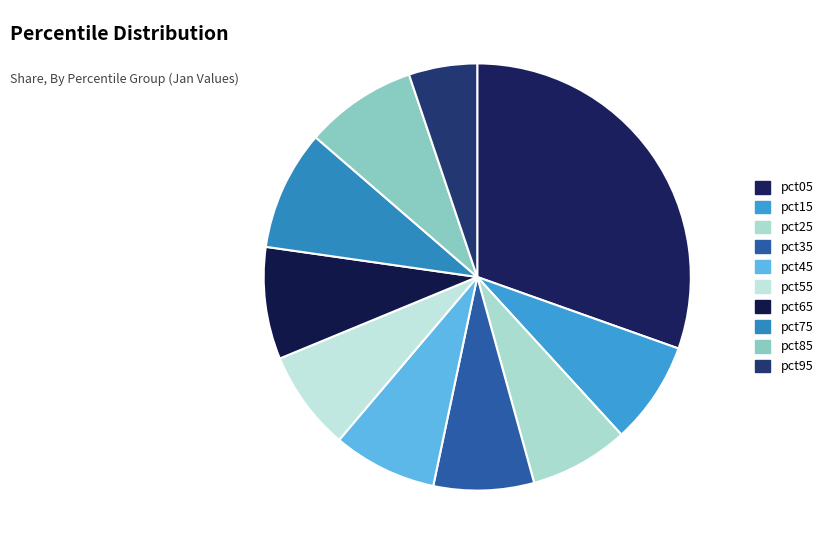

To the nearest percent, what percentage of the pie is pct65?

8%